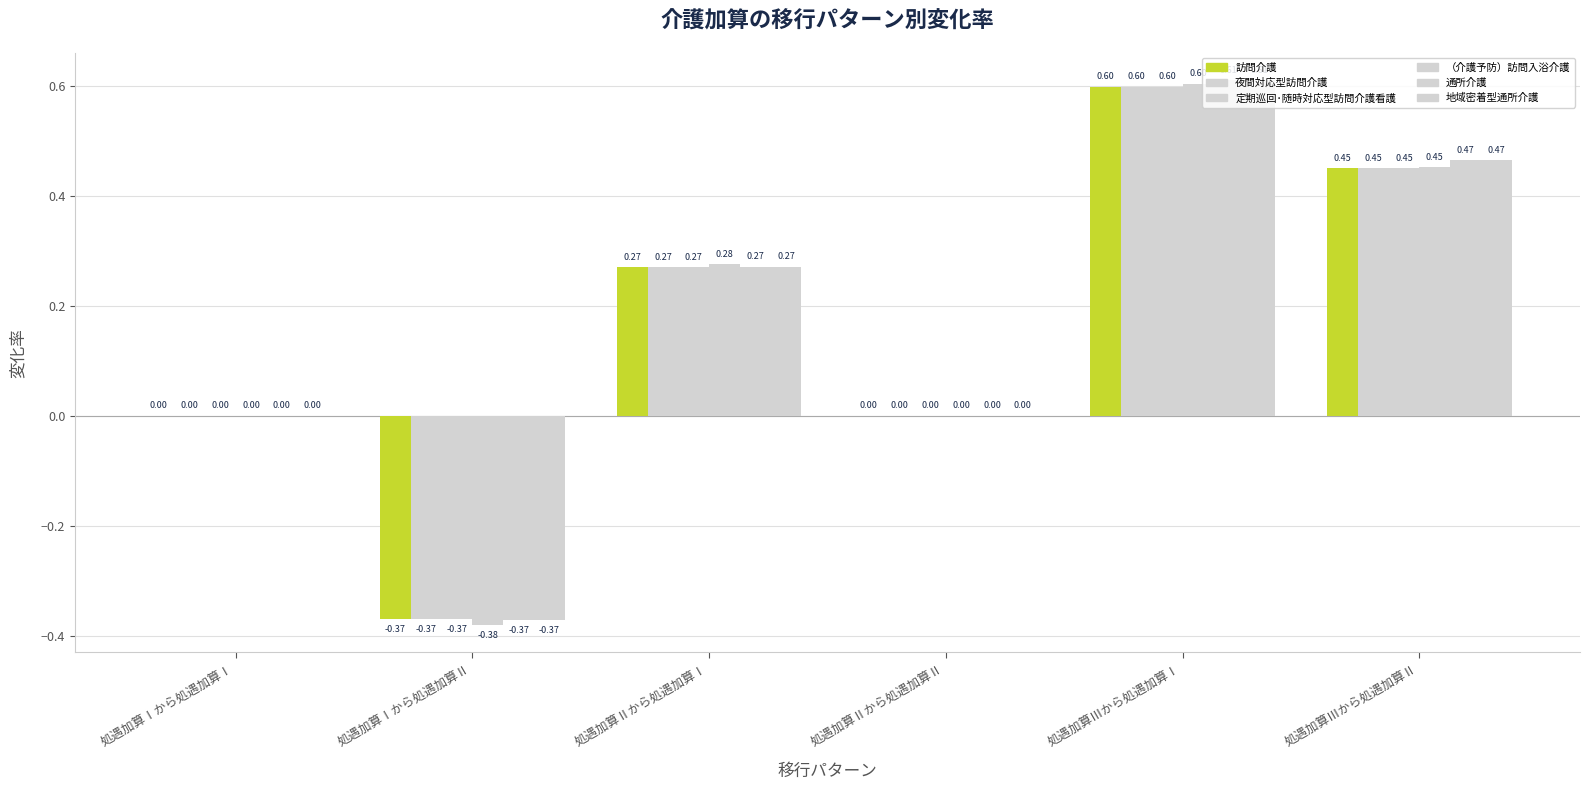

What is the label of the 2nd bar from the left?

処遇加算Ⅰから処遇加算Ⅱ